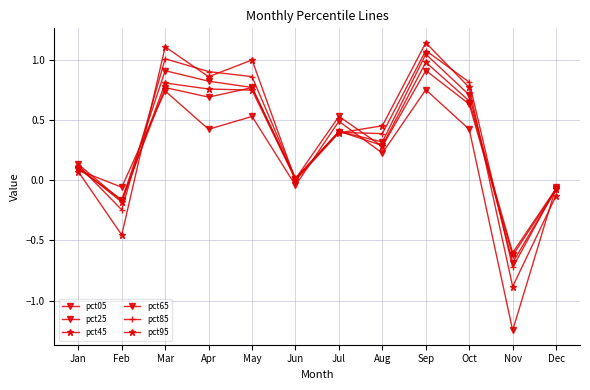

How many times do pct65 and pct05 cross each other?

5